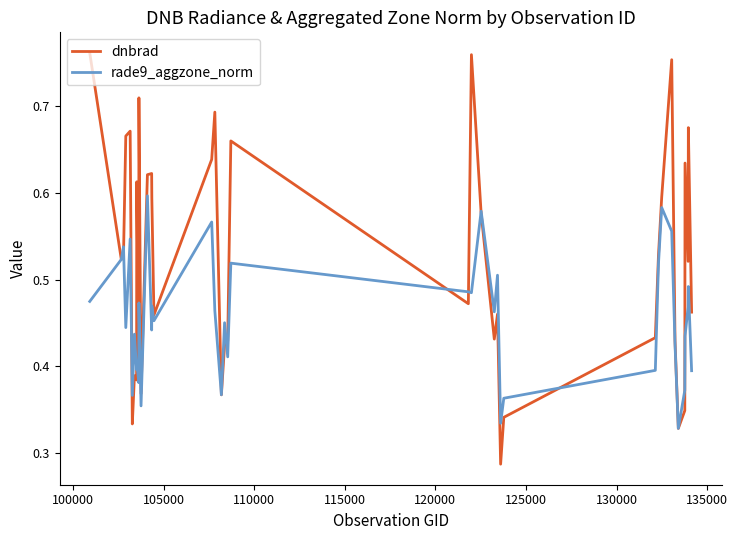

Rank the series by their maximum value, from lowest to highest.

rade9_aggzone_norm, dnbrad